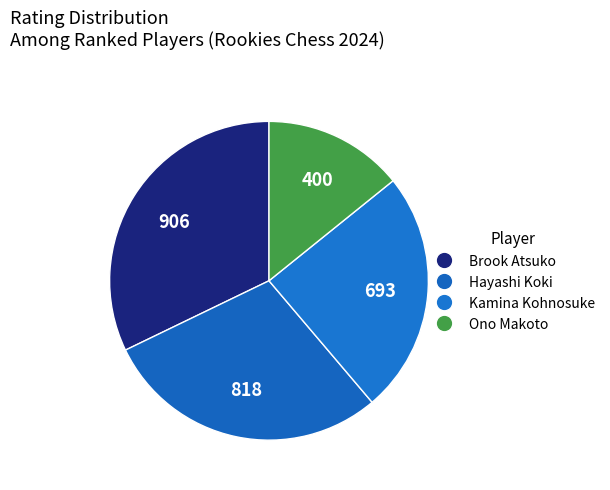

What is the ratio of the value at Brook Atsuko to the value at Hayashi Koki?

1.1